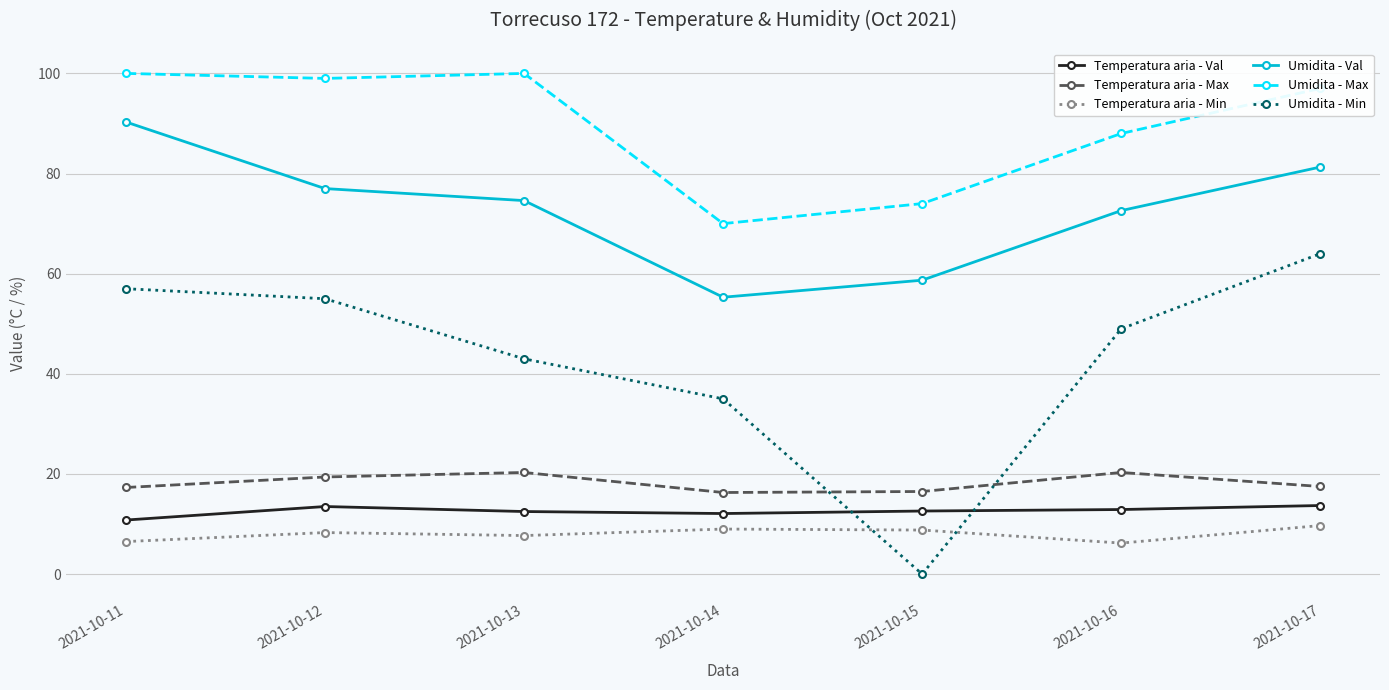

Which series has the largest total across all categories?

Umidita - Max